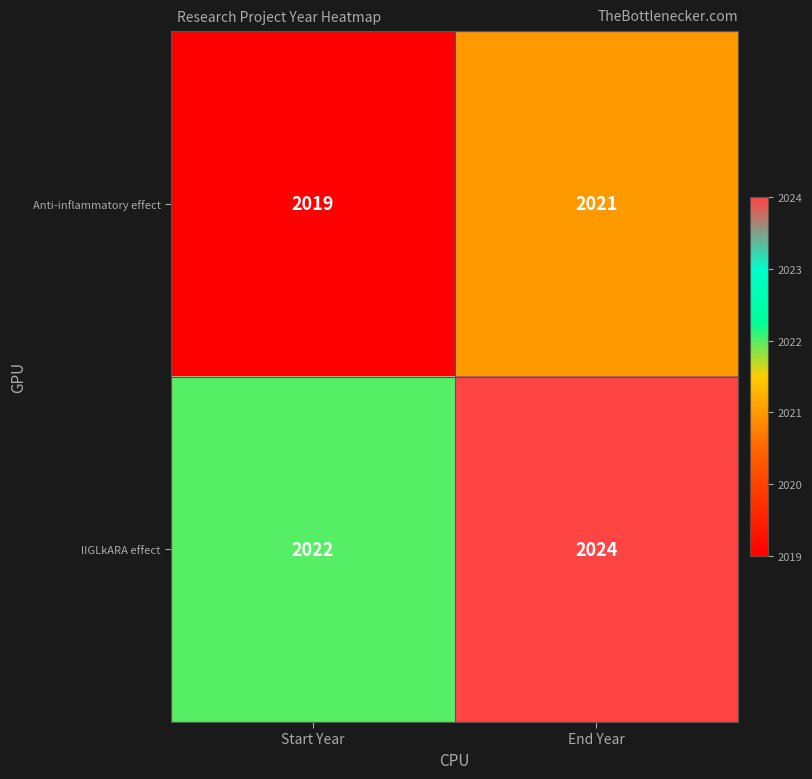

What is the smallest value displayed?

2019